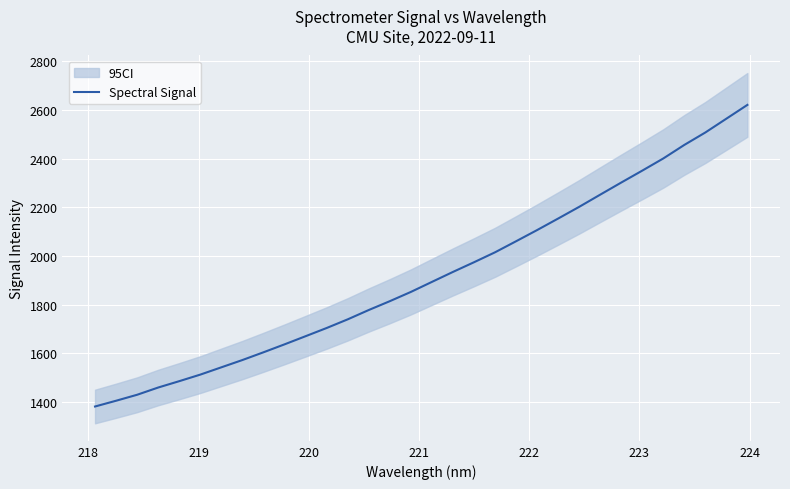

Is this an area chart (filled region under the line)?

No